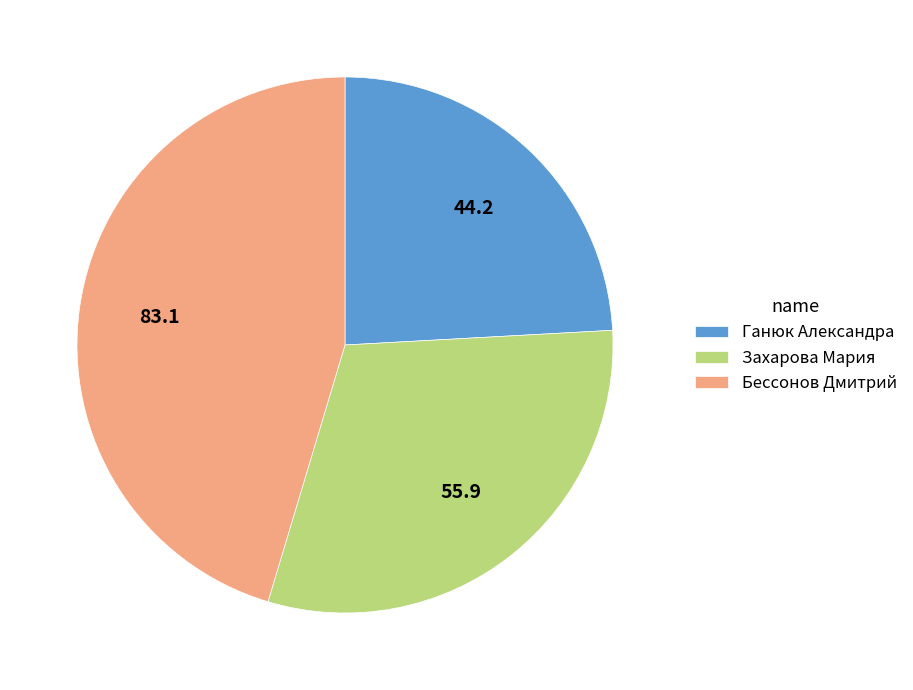

Does Ганюк Александра account for over 50% of the chart?

No